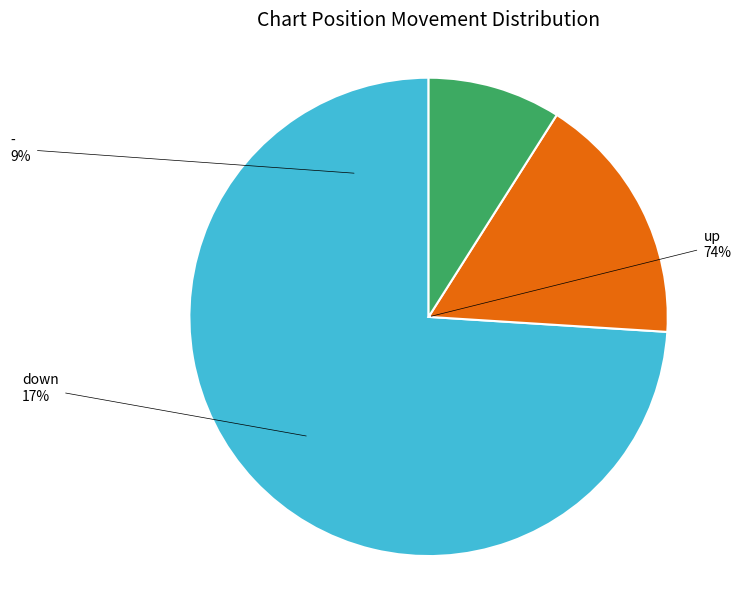

What portion of the pie excludes down?

83.0%